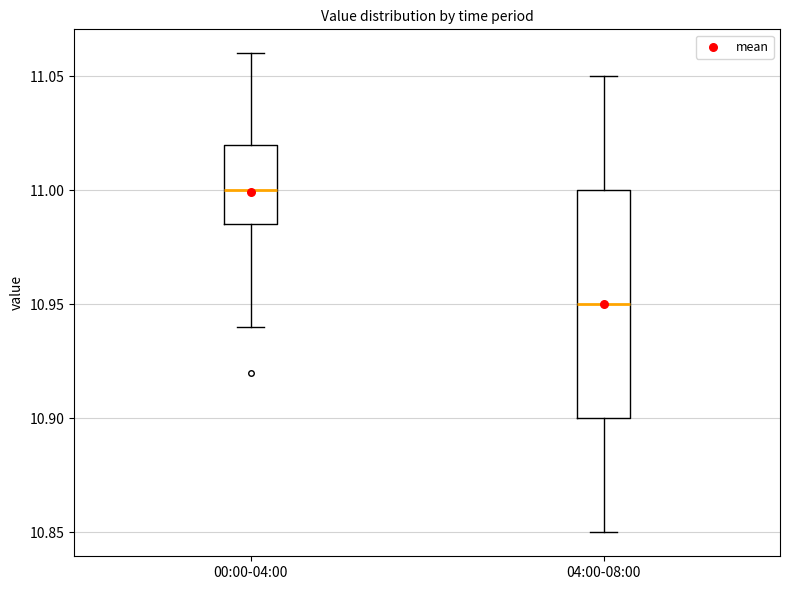

Comparing the boxes themselves (not the whiskers), which one is the tallest?

04:00-08:00